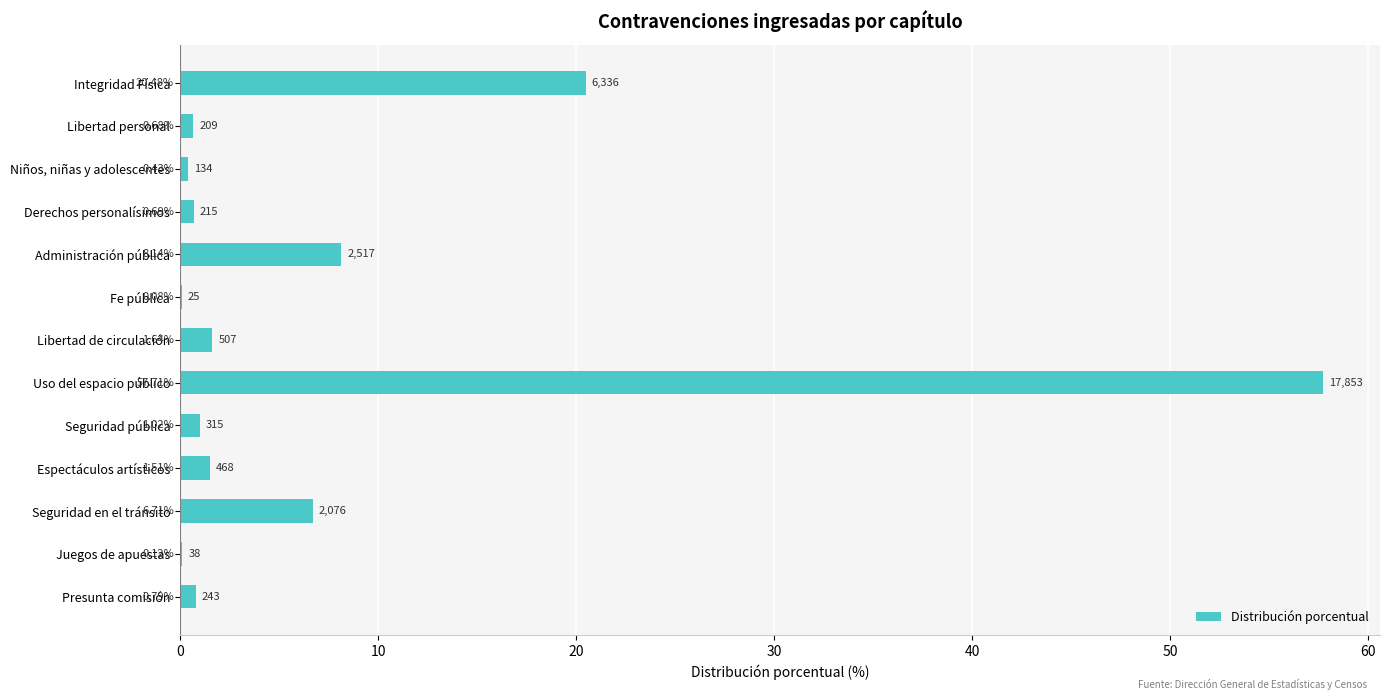

Which category has the highest value across all series?

Uso del espacio público